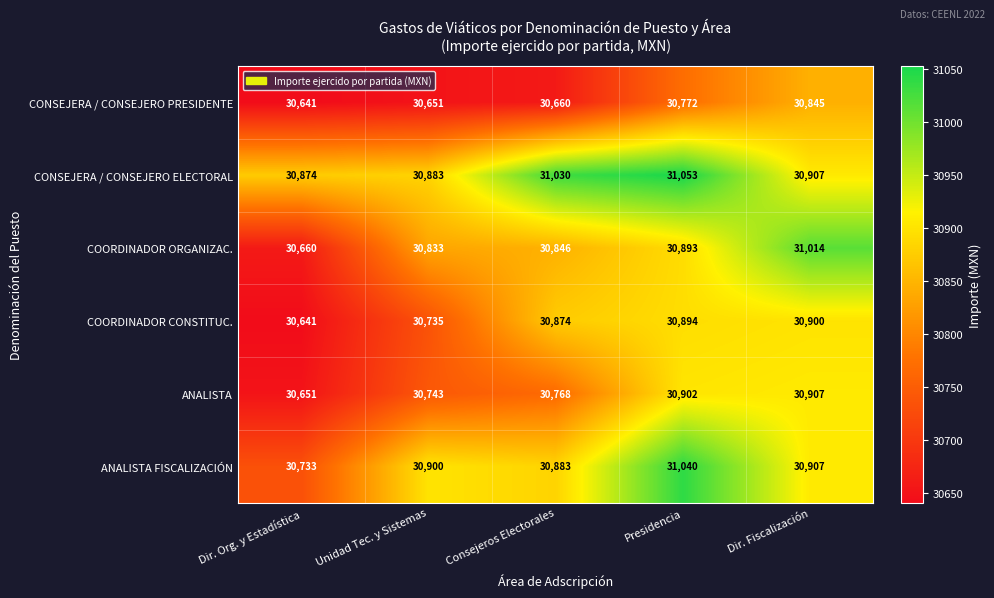

Reading right to left, list all the values displayed in this chart.

CONSEJERA / CONSEJERO PRESIDENTE: Dir. Fiscalización=30845	Presidencia=30772	Consejeros Electorales=30660	Unidad Tec. y Sistemas=30651	Dir. Org. y Estadística=30641
CONSEJERA / CONSEJERO ELECTORAL: Dir. Fiscalización=30907	Presidencia=31053	Consejeros Electorales=31030	Unidad Tec. y Sistemas=30883	Dir. Org. y Estadística=30874
COORDINADOR ORGANIZAC.: Dir. Fiscalización=31014	Presidencia=30893	Consejeros Electorales=30846	Unidad Tec. y Sistemas=30833	Dir. Org. y Estadística=30660
COORDINADOR CONSTITUC.: Dir. Fiscalización=30900	Presidencia=30894	Consejeros Electorales=30874	Unidad Tec. y Sistemas=30735	Dir. Org. y Estadística=30641
ANALISTA: Dir. Fiscalización=30907	Presidencia=30902	Consejeros Electorales=30768	Unidad Tec. y Sistemas=30743	Dir. Org. y Estadística=30651
ANALISTA FISCALIZACIÓN: Dir. Fiscalización=30907	Presidencia=31040	Consejeros Electorales=30883	Unidad Tec. y Sistemas=30900	Dir. Org. y Estadística=30733